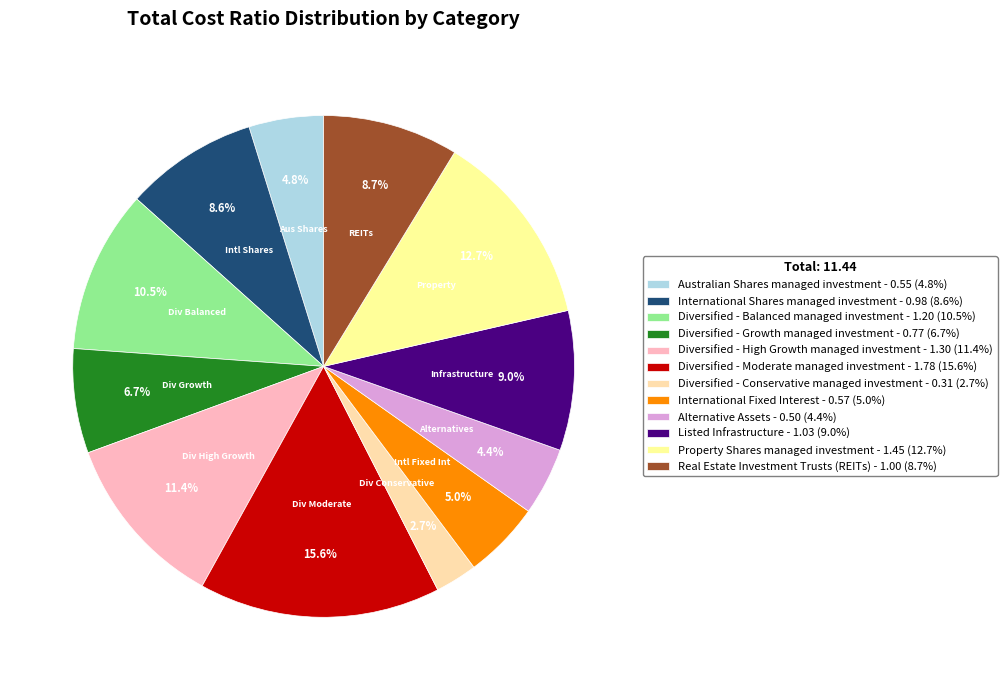

To the nearest percent, what is the difference between the Real Estate Investment Trusts (REITs) and Alternative Assets slice percentages?

4%